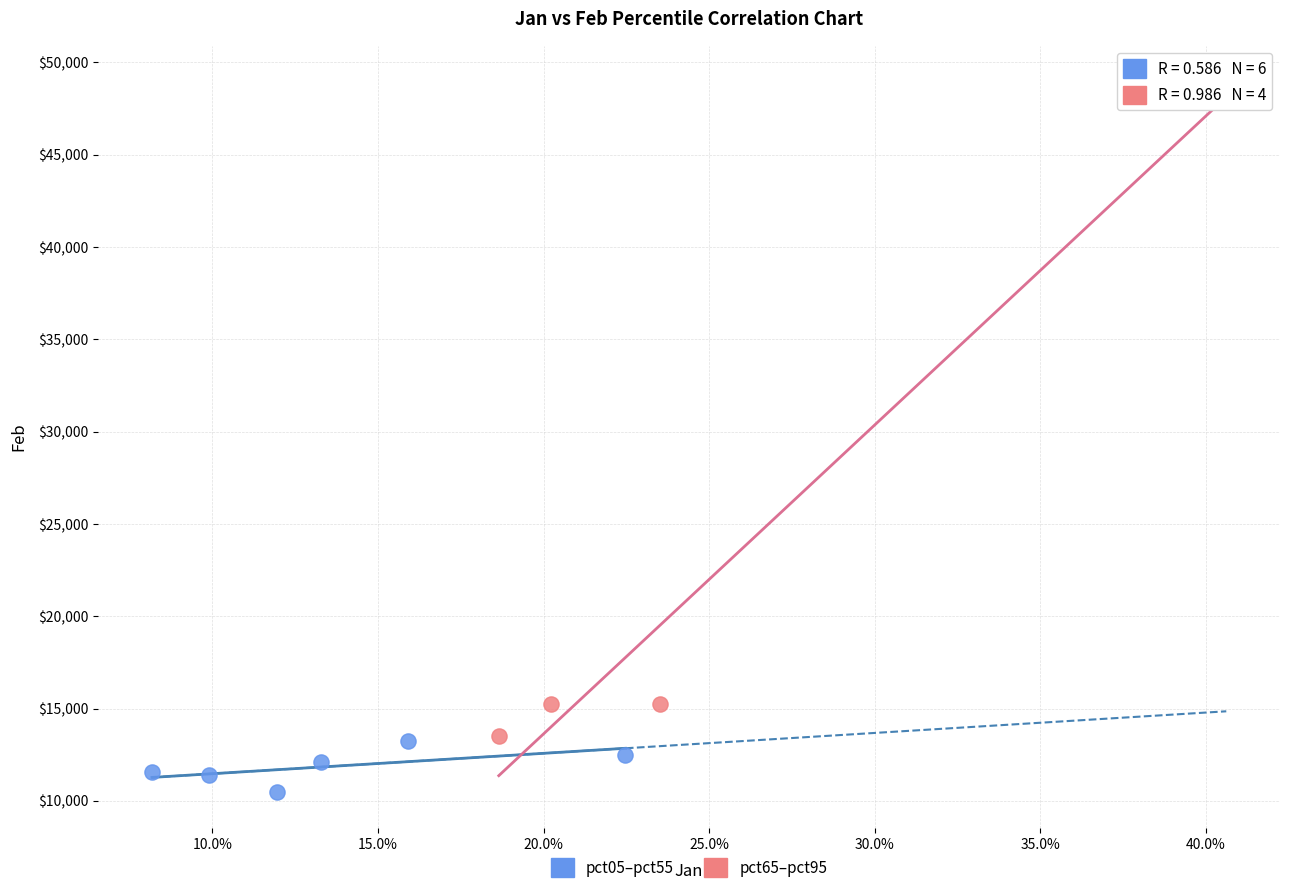

Which series has the largest Y range (max minus min)?

pct65–pct95